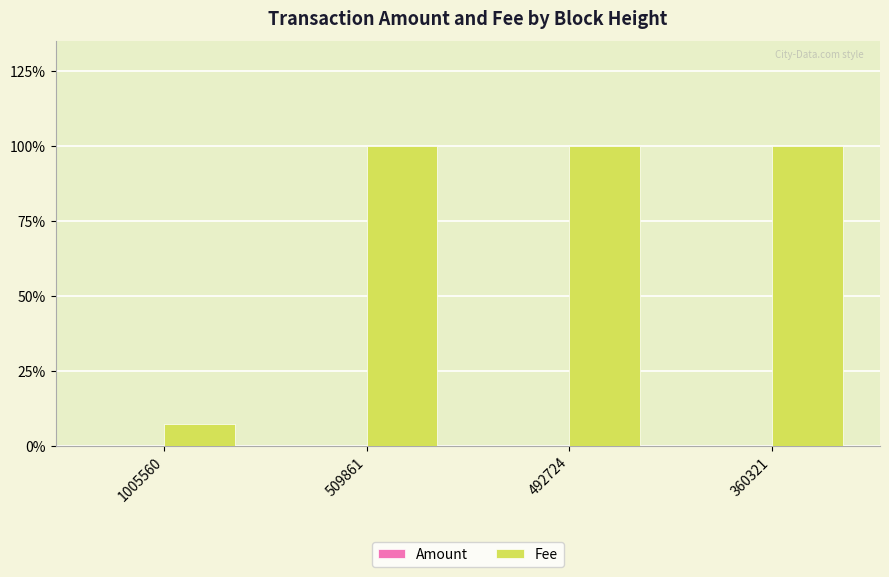

True or false: Fee has a value of 1.0 at 509861.

True